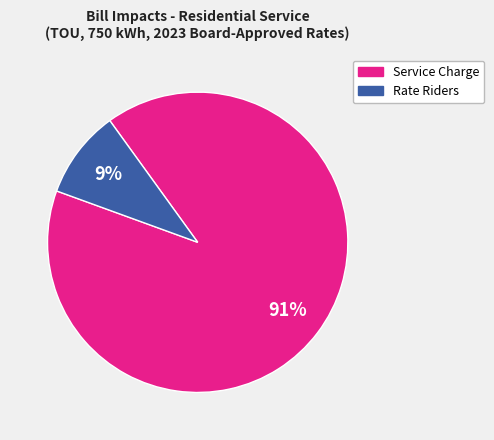

To the nearest percent, what is the average slice percentage?

50%